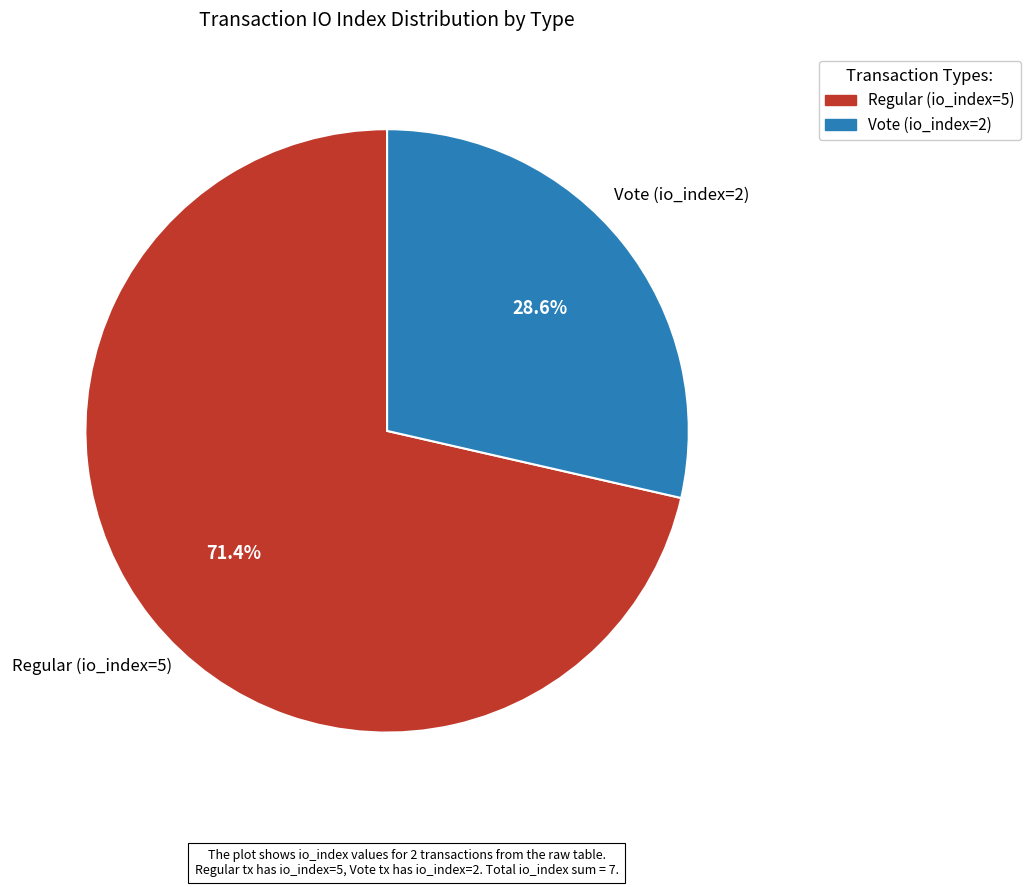

To the nearest percent, what is the difference between the largest and smallest slice percentages?

43%